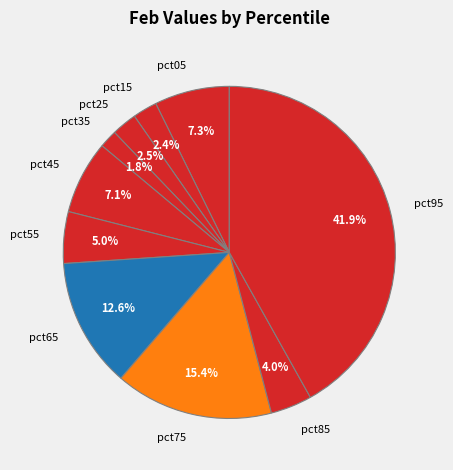

The pct55 slice represents 14% of the pie. True or false?

False